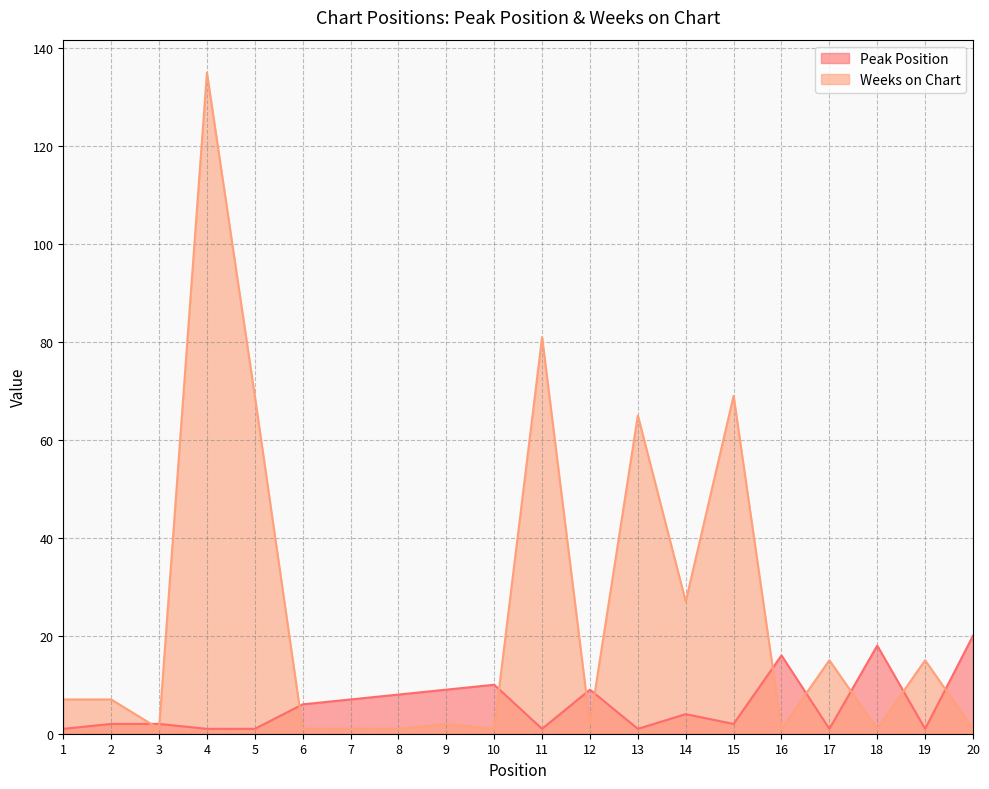

Reading left to right, transcribe all the data shown in this chart.

Peak Position: 1	2	2	1	1	6	7	8	9	10	1	9	1	4	2	16	1	18	1	20
Weeks on Chart: 7	7	1	135	69	1	1	1	2	1	81	2	65	27	69	1	15	1	15	1